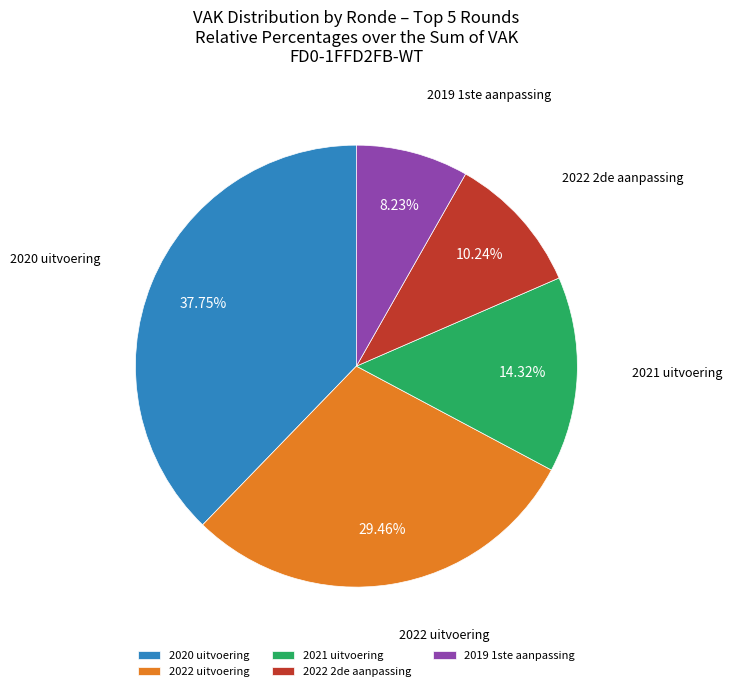

Is it true that 2020 uitvoering is 38% of the pie?

True